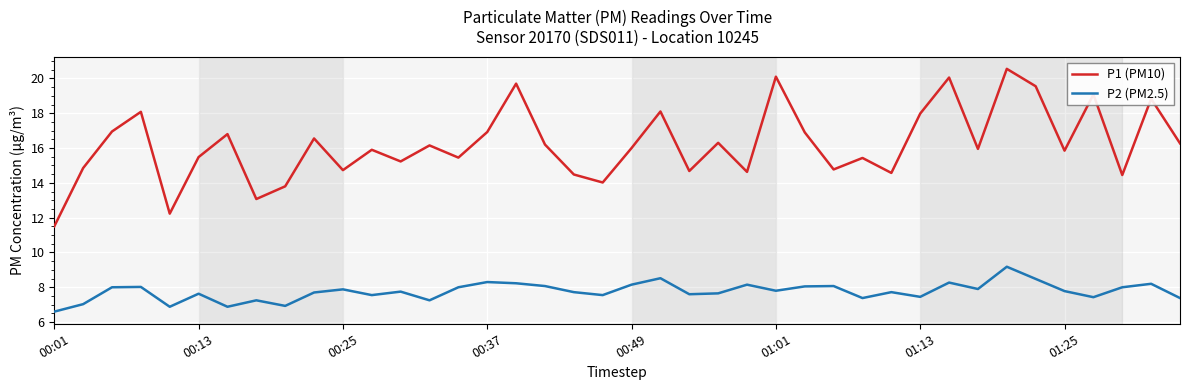

True or false: P2 (PM2.5) and P1 (PM10) cross at least once.

False